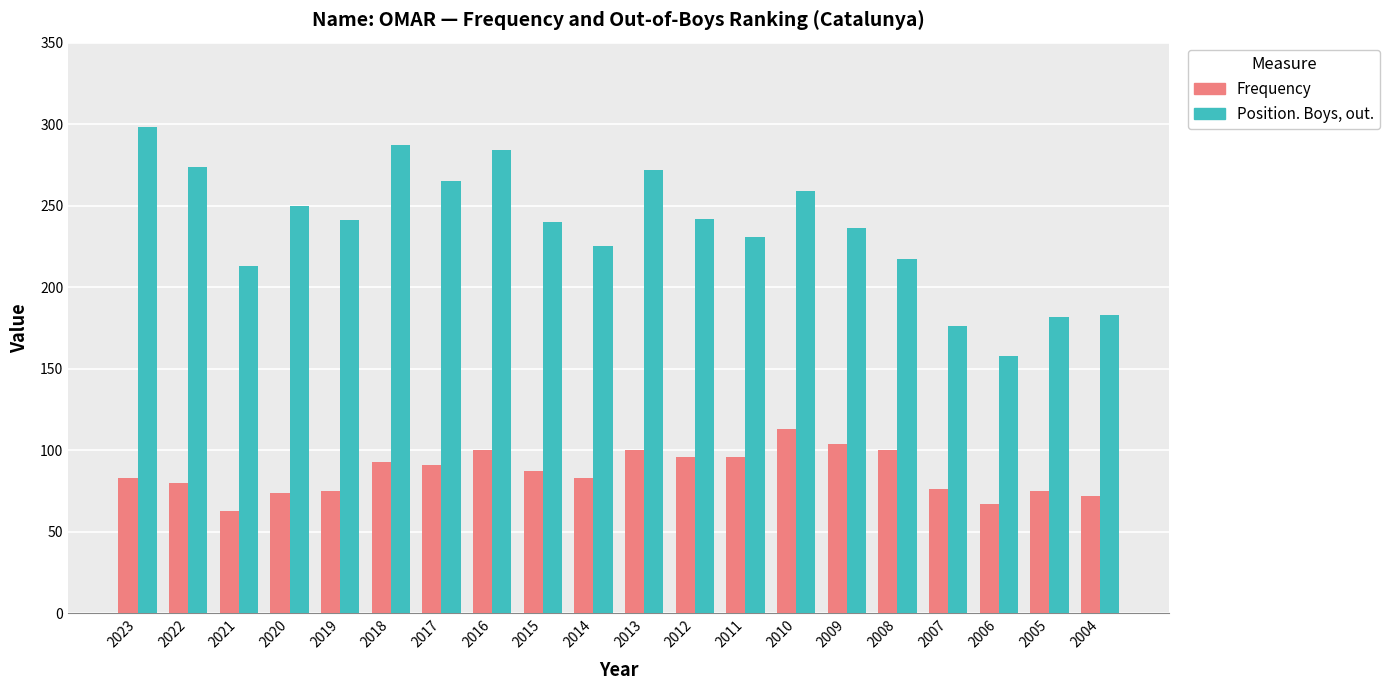

Which series has the largest total across all categories?

Position. Boys, out.